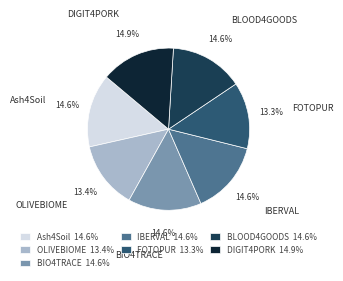

True or false: BLOOD4GOODS accounts for 15% of the total.

True